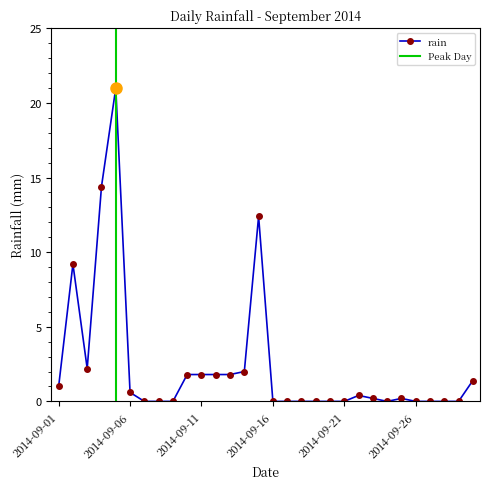

How many categories are shown in the chart?

30